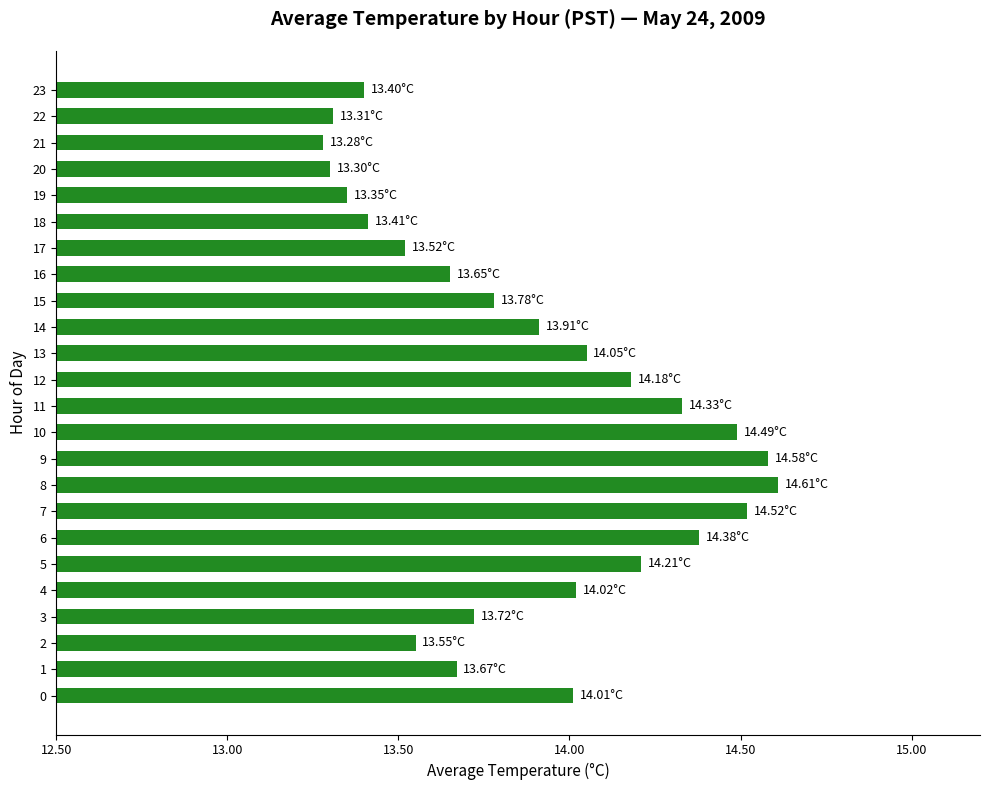

The value at 14 is 13.9. True or false?

True